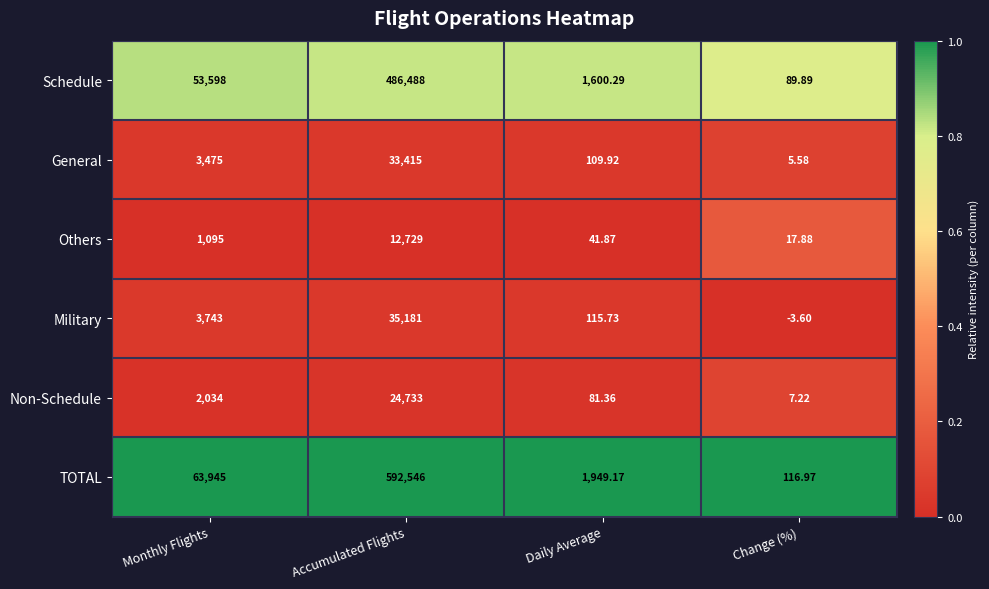

How many series are shown in this chart?

6